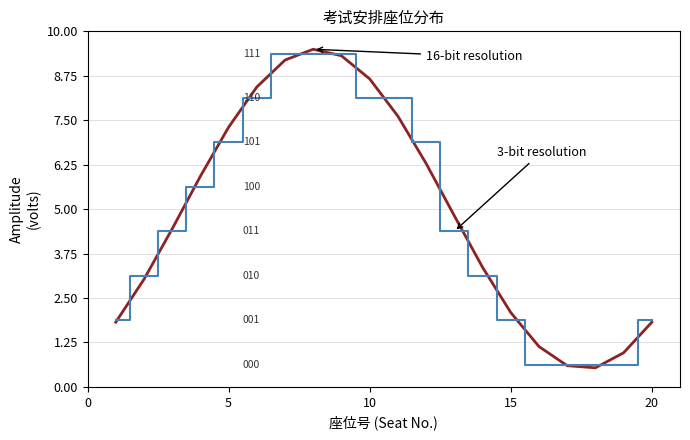

What is the minimum value shown in the chart?

0.5